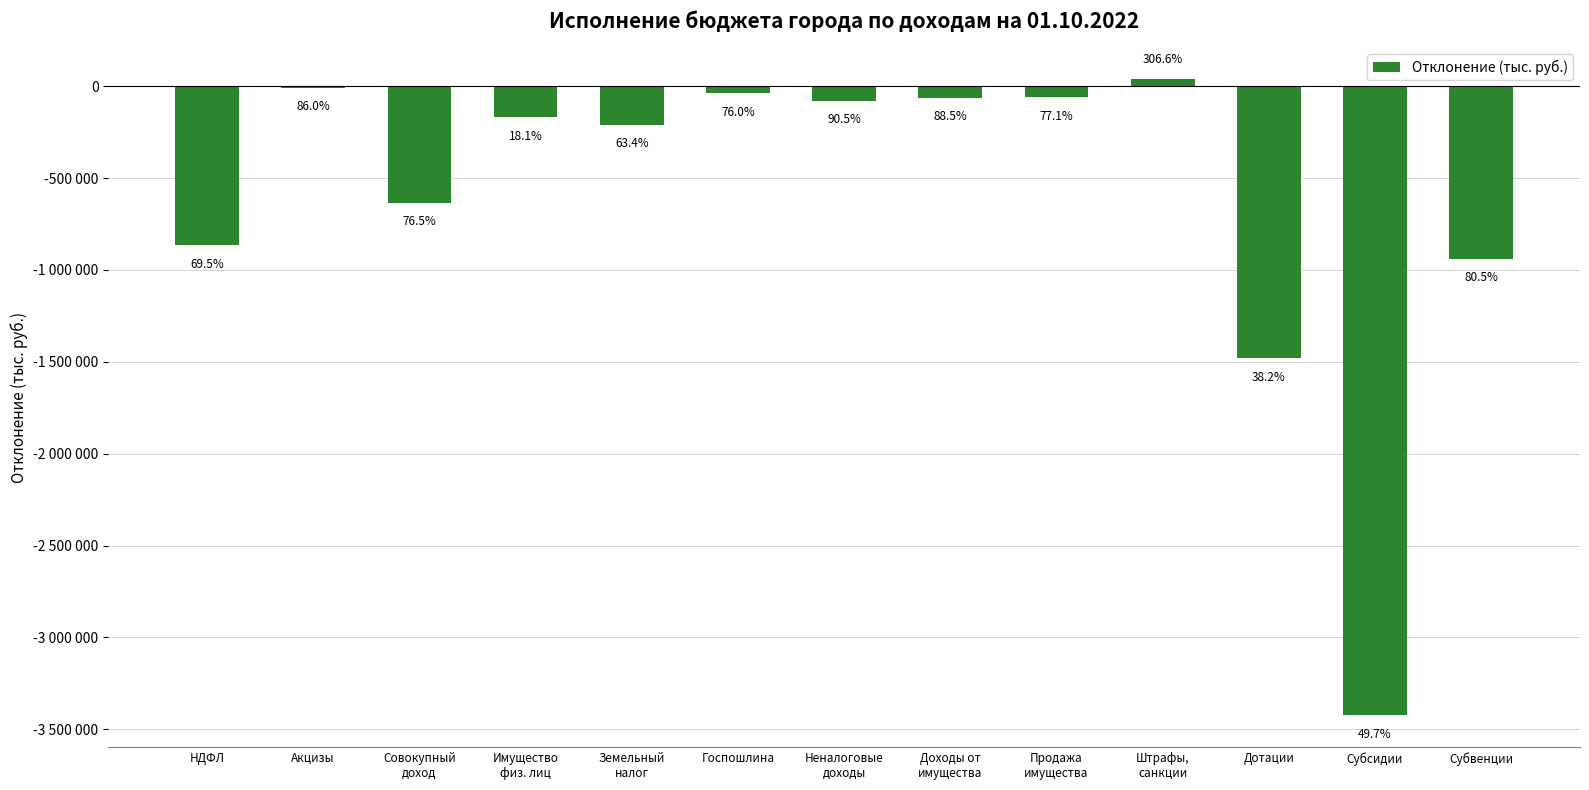

What is the change in value from Продажа
имущества to Субвенции?

-879461